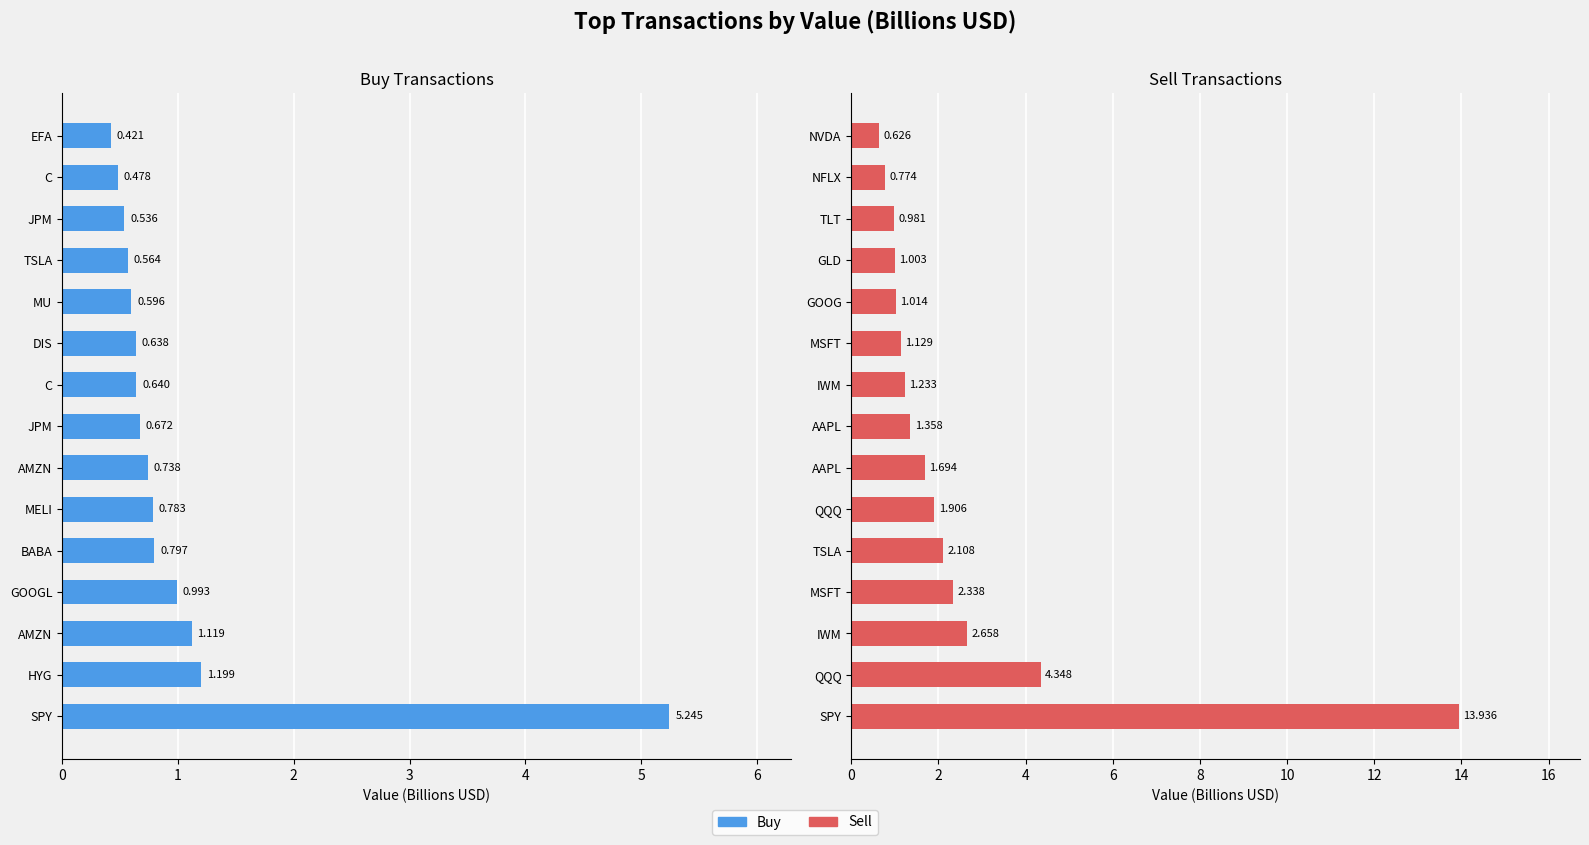

What is the total value across all series at 9?

1.8